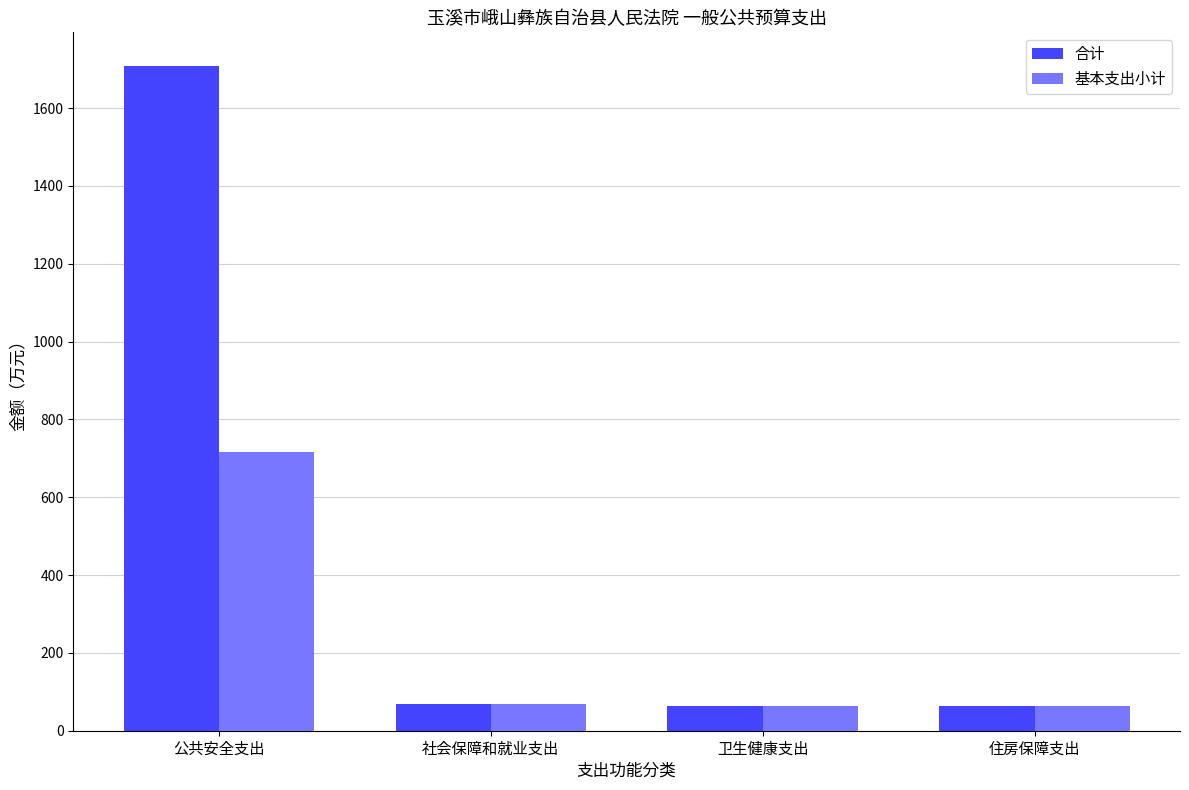

The value of 合计 at 社会保障和就业支出 is 67.6. True or false?

True